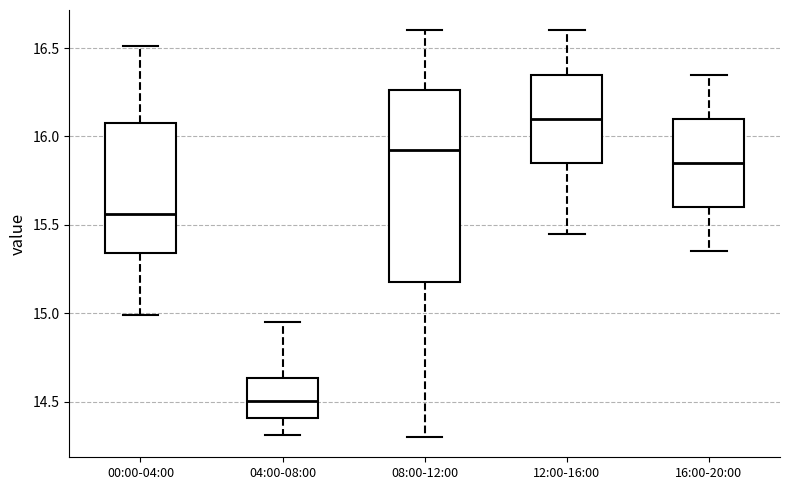

Which box has the lowest median line?

04:00-08:00